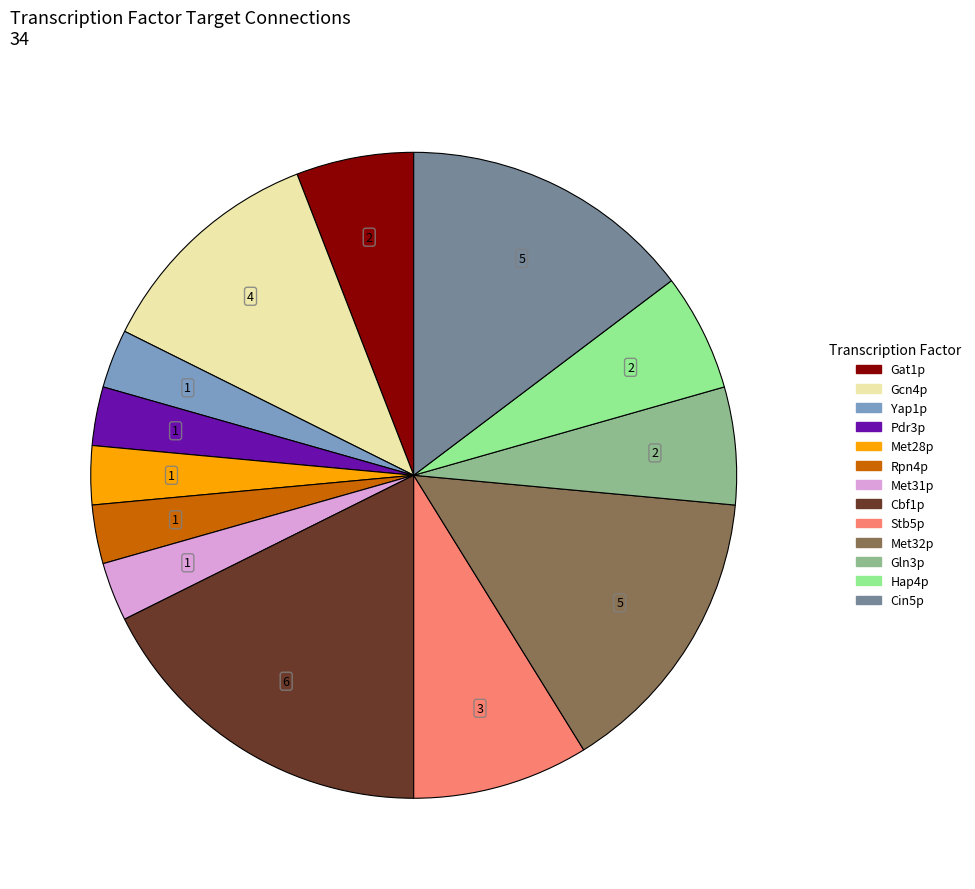

Is there a majority slice in this chart?

No